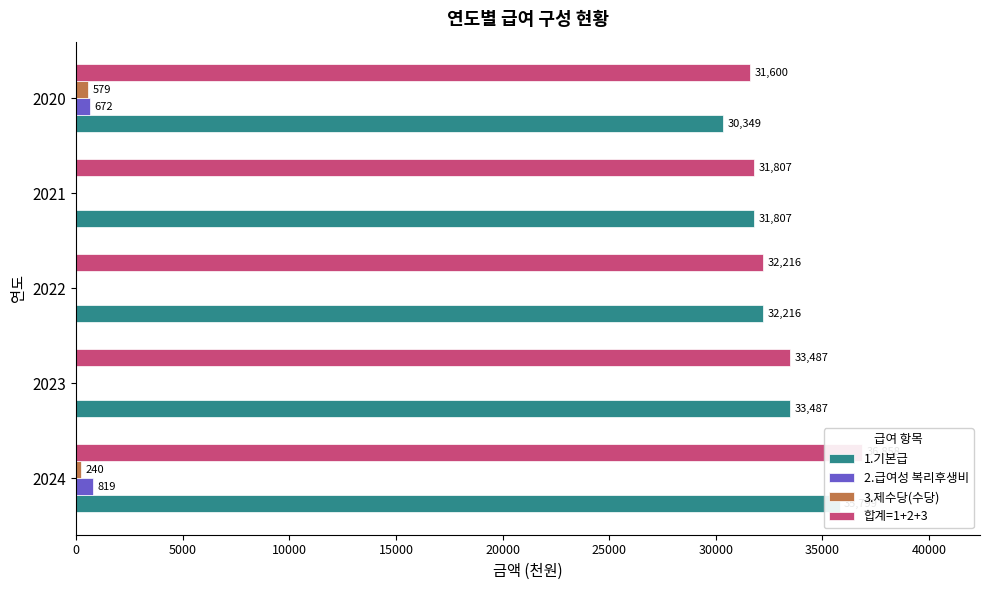

True or false: 3.제수당(수당) has a value of -249 at 2021.

False